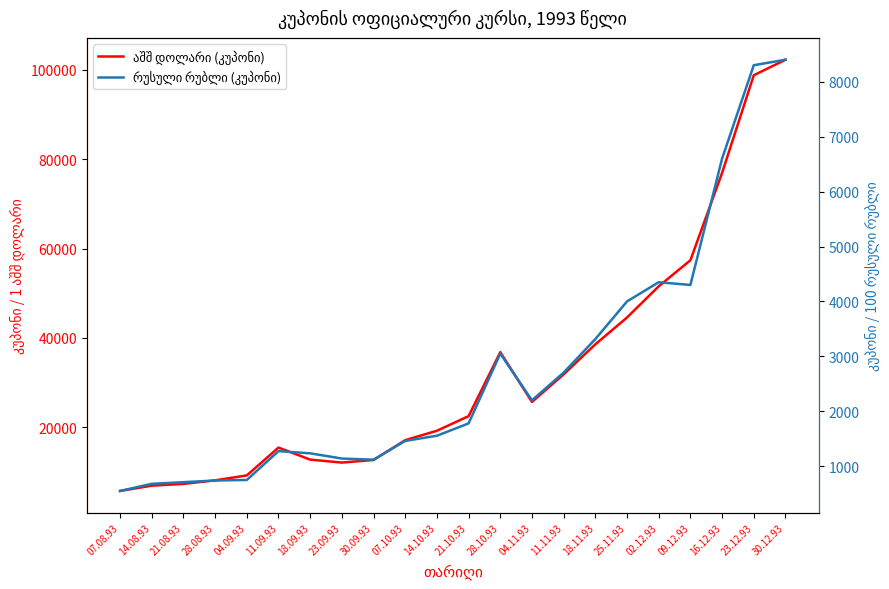

What position from the left is 07.10.93?

10